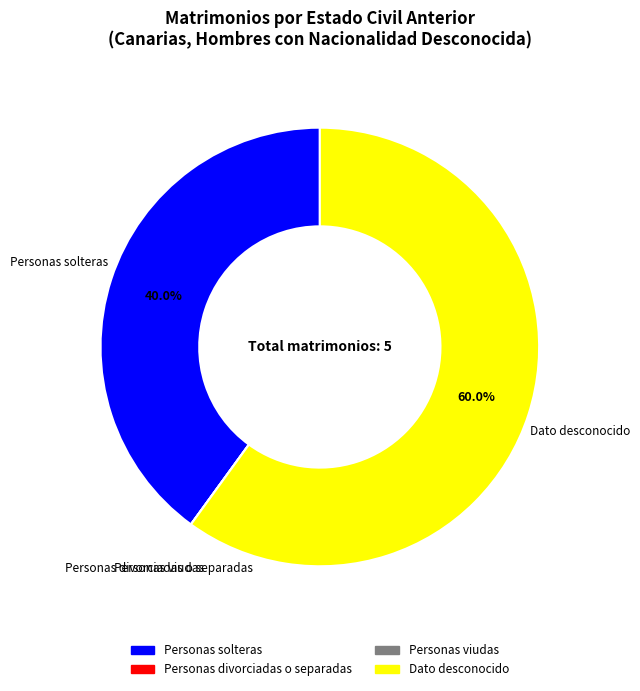

What is the largest slice in the pie chart?

Dato desconocido